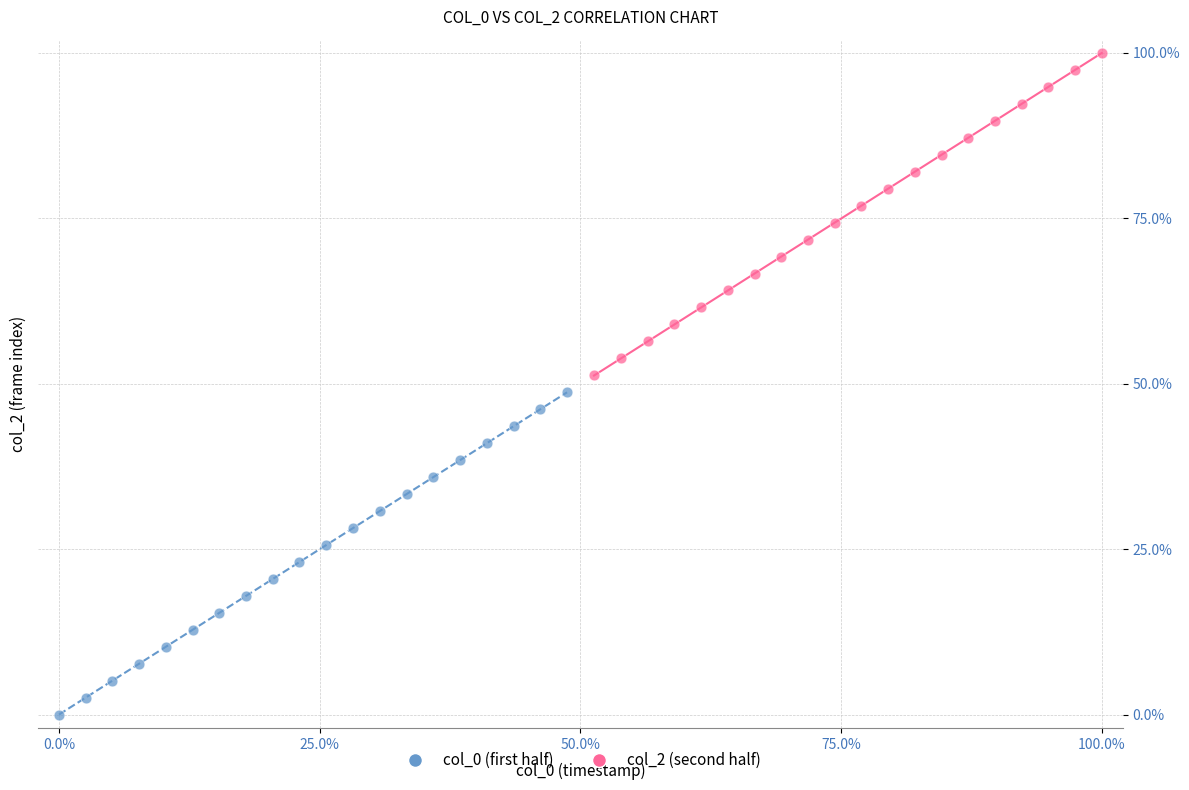

Which series contains the highest Y value?

col_2 (second half)